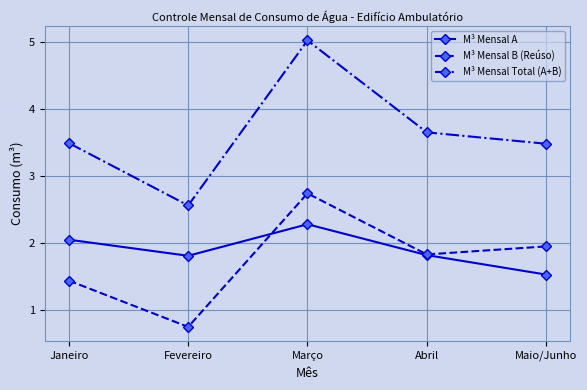

Which series ends up on top after the final intersection of M³ Mensal B (Reúso) and M³ Mensal A?

M³ Mensal B (Reúso)